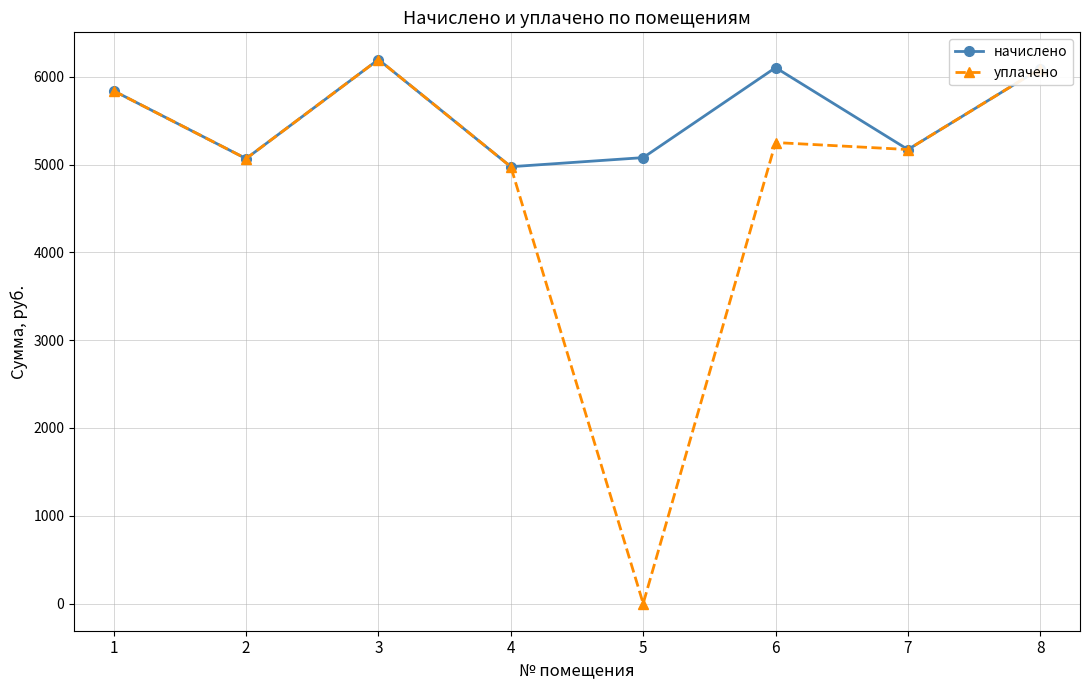

How many values in the начислено series exceed 5840?

4